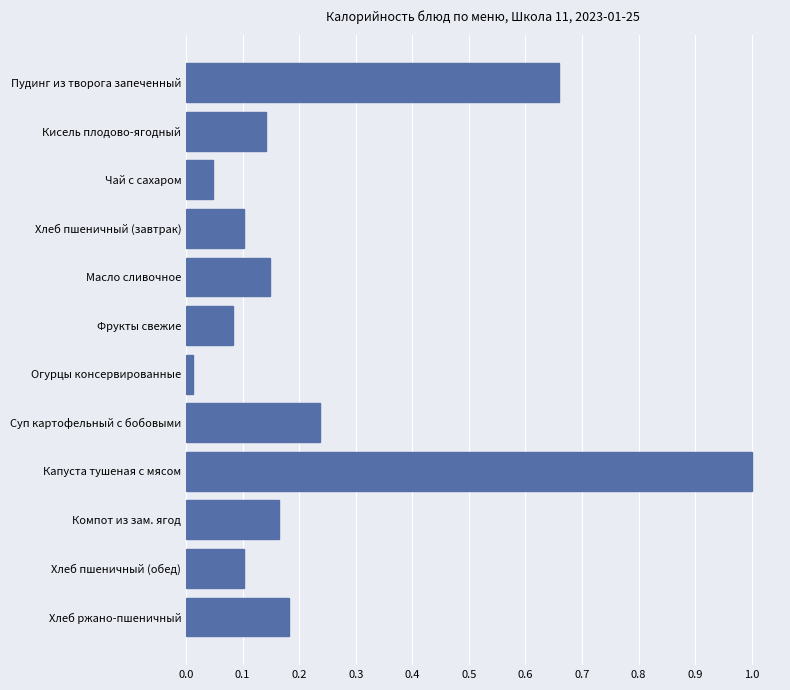

The chart shows a value of 0.1 at Чай с сахаром. True or false?

False